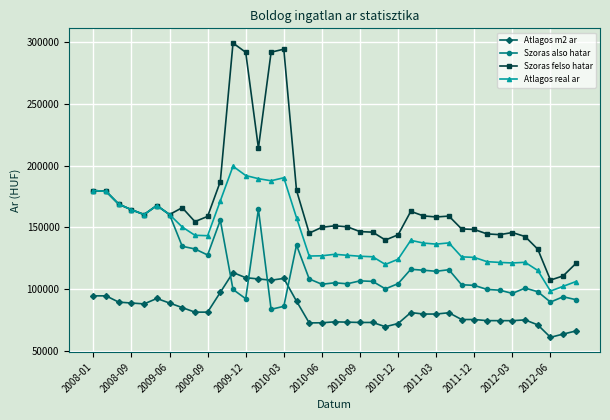

Rank the series by their maximum value, from highest to lowest.

Szoras felso hatar, Atlagos real ar, Szoras also hatar, Atlagos m2 ar